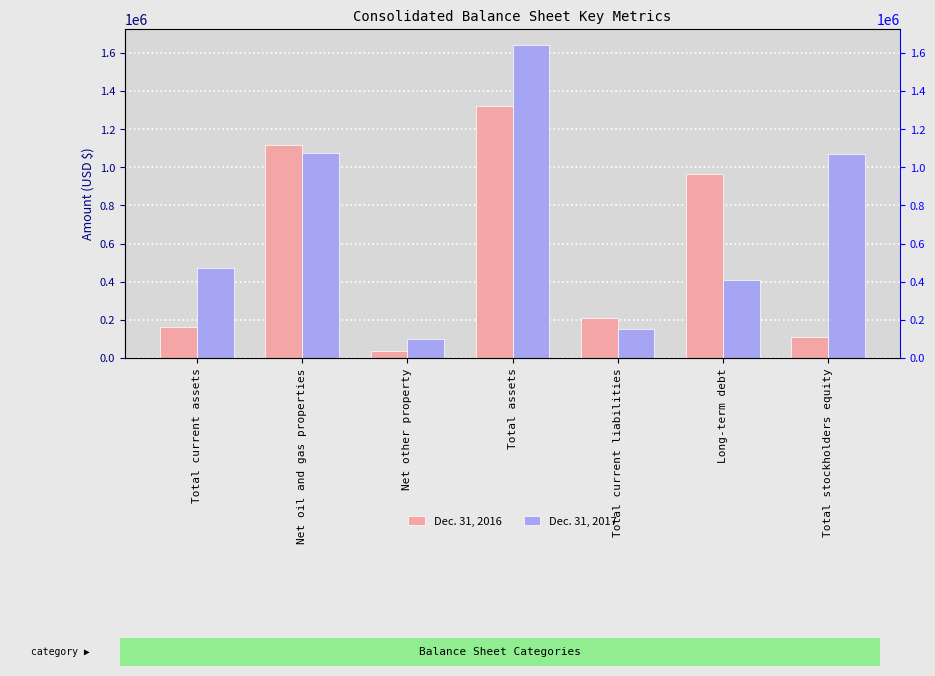

How many series are shown in this chart?

2